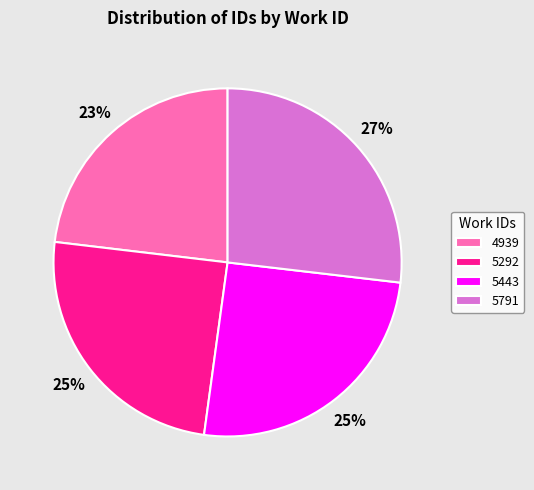

To the nearest percent, what percentage of the pie is 4939?

23%